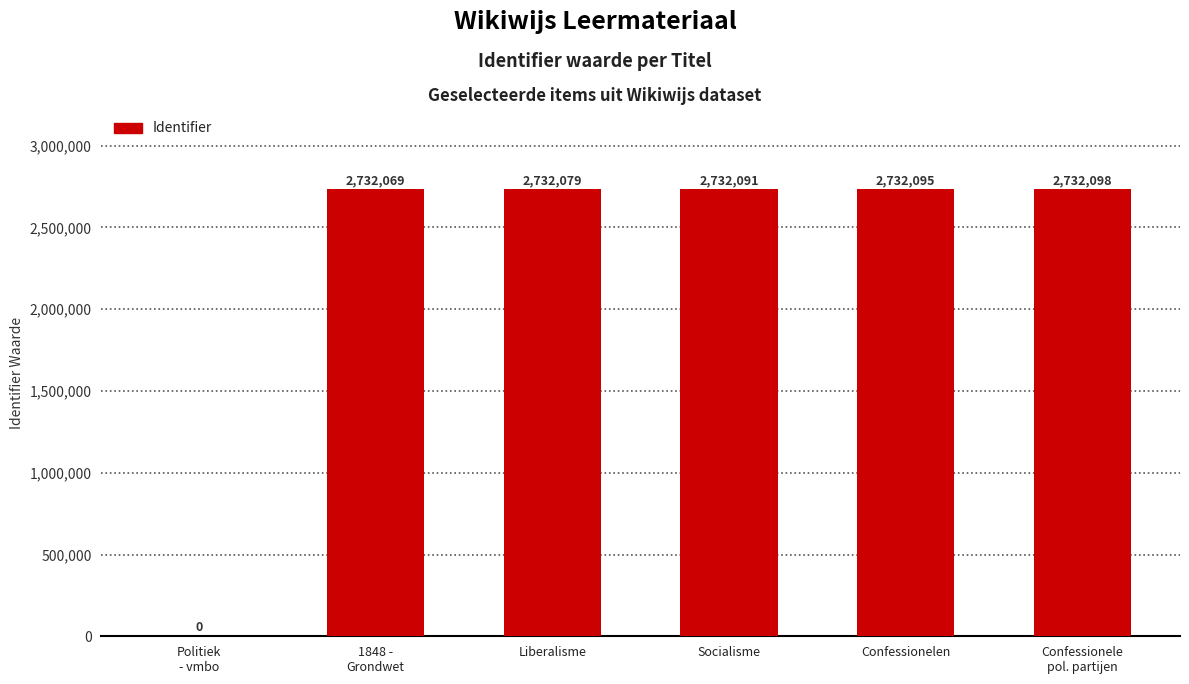

Are the bars horizontal?

No